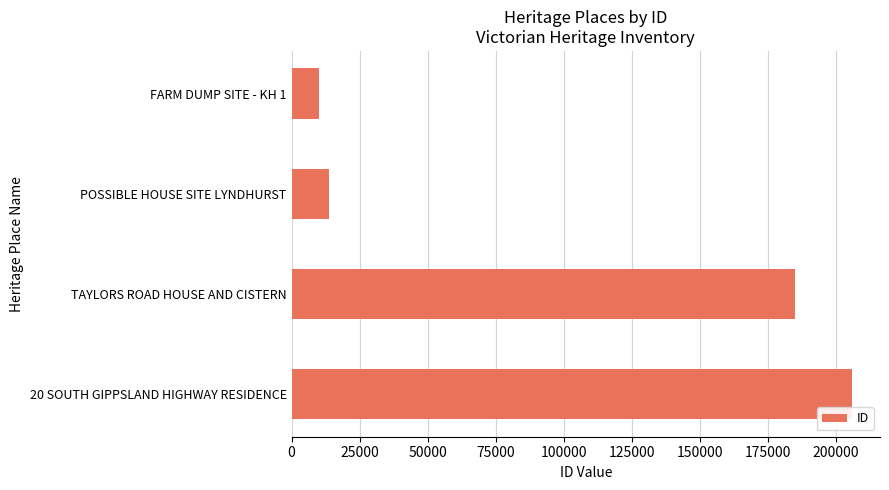

Approximately how many times larger is the value at TAYLORS ROAD HOUSE AND CISTERN compared to FARM DUMP SITE - KH 1?

18.0